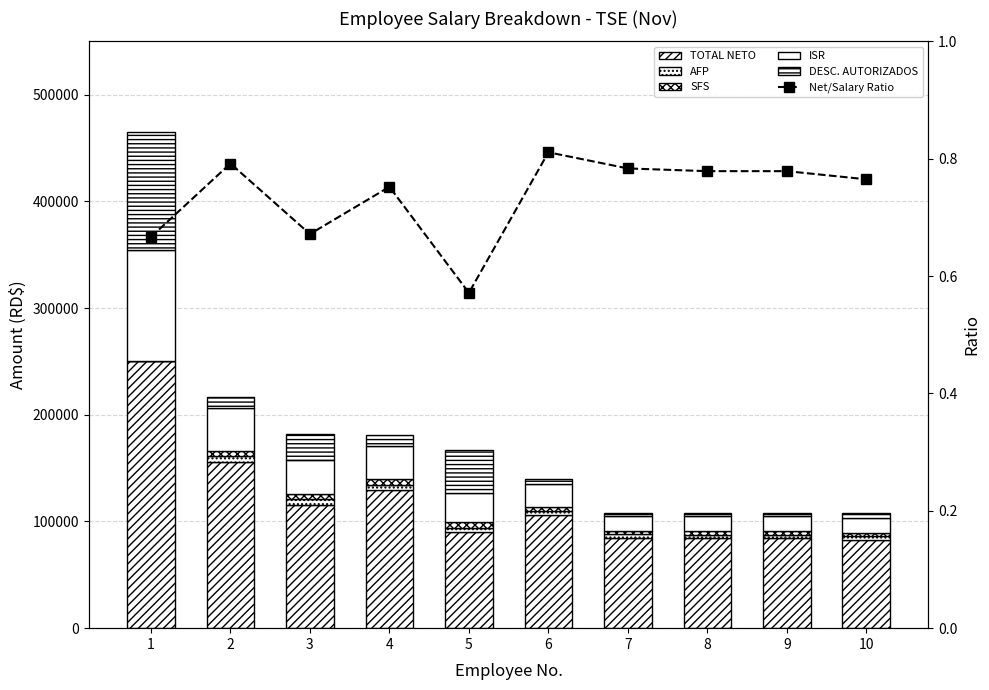

Is it true that ISR equals 21498.2 at 6?

True